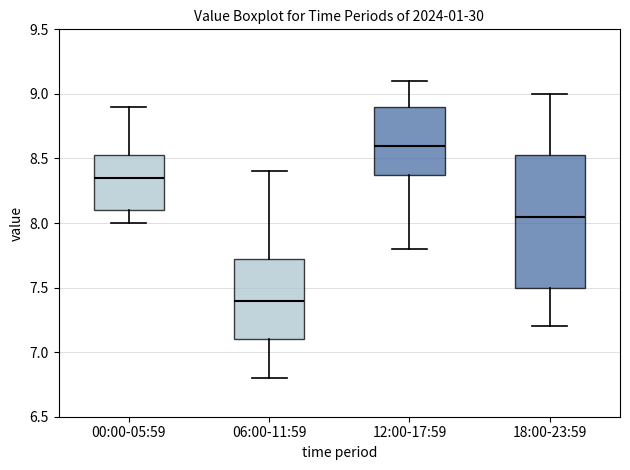

Reading left to right, read every box against the y-axis: the position of its median line, the range the box covers, and the ends of its whiskers. The values are not printed on the chart, so give them approximately, as read against the axis.

00:00-05:59: median 8.35, box 8.10 to 8.55, whiskers 8.00 to 8.90
06:00-11:59: median 7.40, box 7.10 to 7.75, whiskers 6.80 to 8.40
12:00-17:59: median 8.60, box 8.40 to 8.90, whiskers 7.80 to 9.10
18:00-23:59: median 8.05, box 7.50 to 8.55, whiskers 7.20 to 9.00